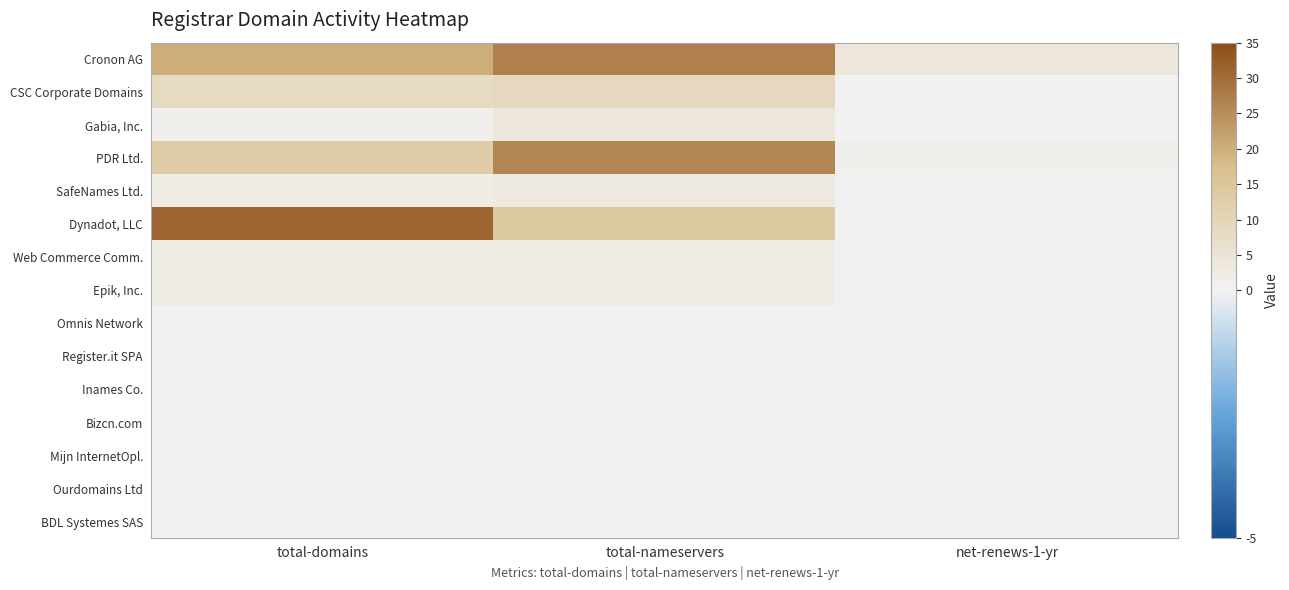

Between total-domains and net-renews-1-yr, which series saw the biggest shift?

Dynadot, LLC